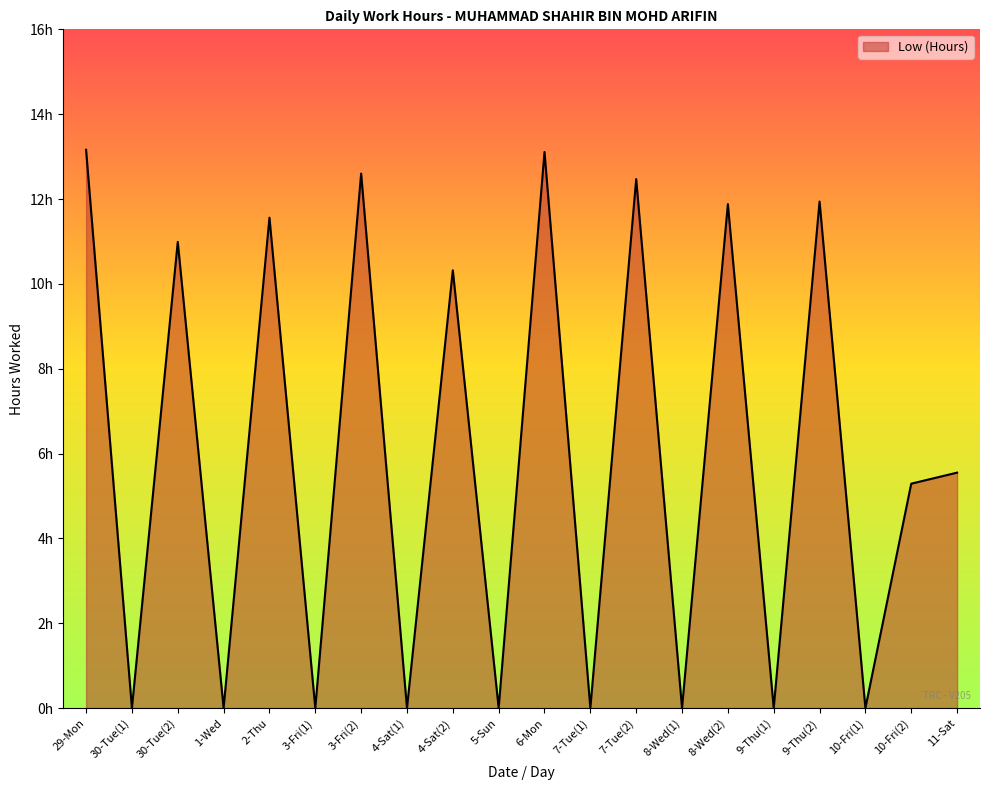

What is the difference between the values at 11-Sat and 8-Wed(1)?

5.5